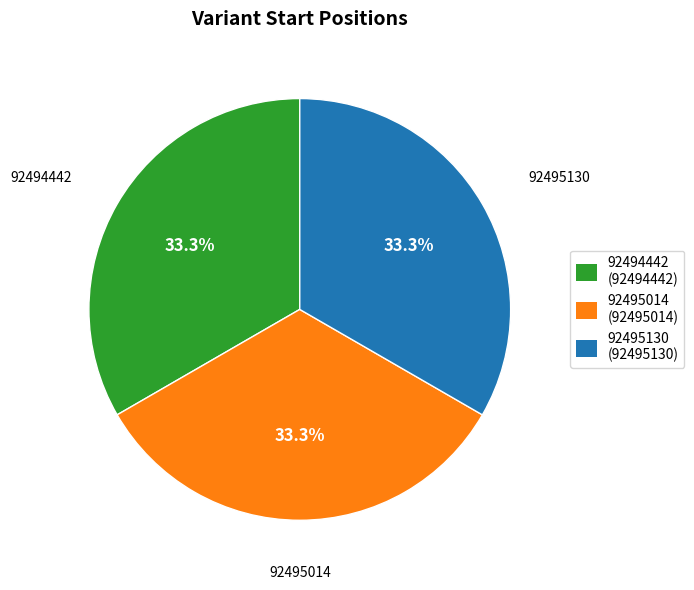

How many segments does this pie chart have?

3